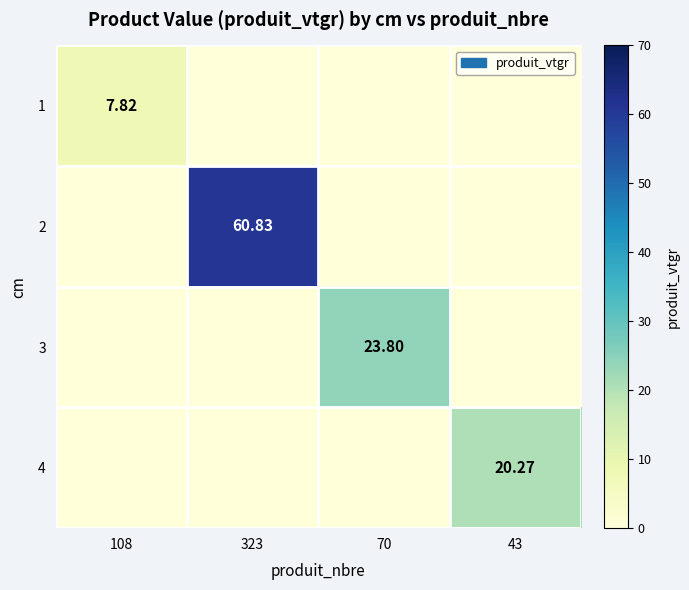

What is the difference between the maximum and minimum values in the 2 series?

60.8